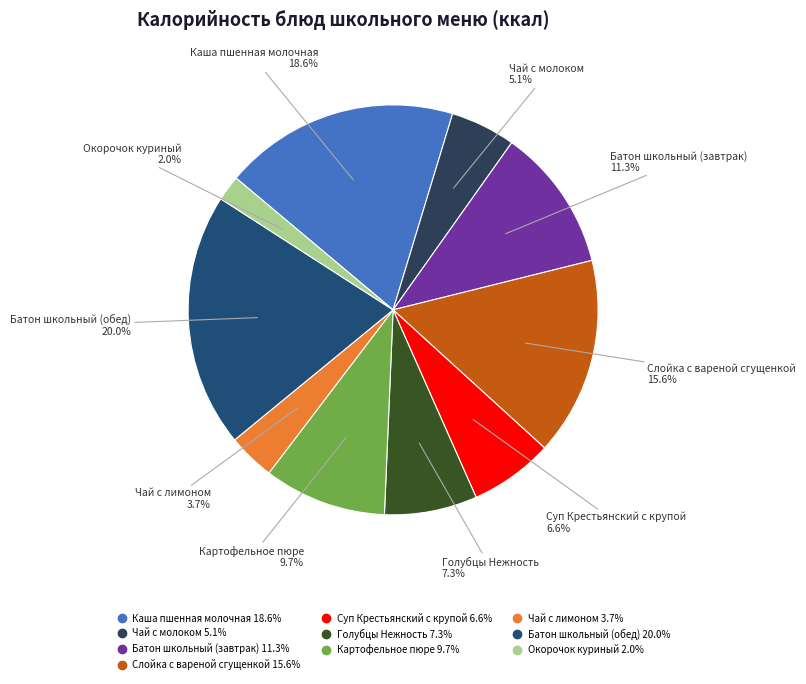

To the nearest percent, what is the difference between the largest and smallest slice percentages?

18%